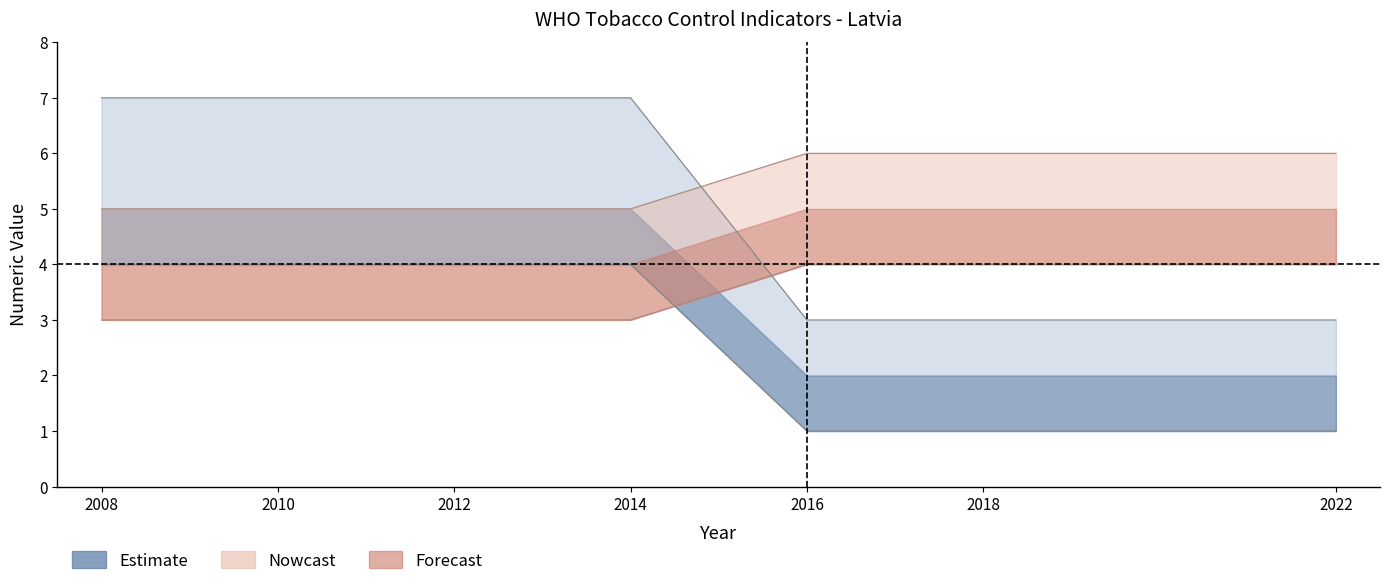

Is it true that W_Group equals 0 at 2016?

False